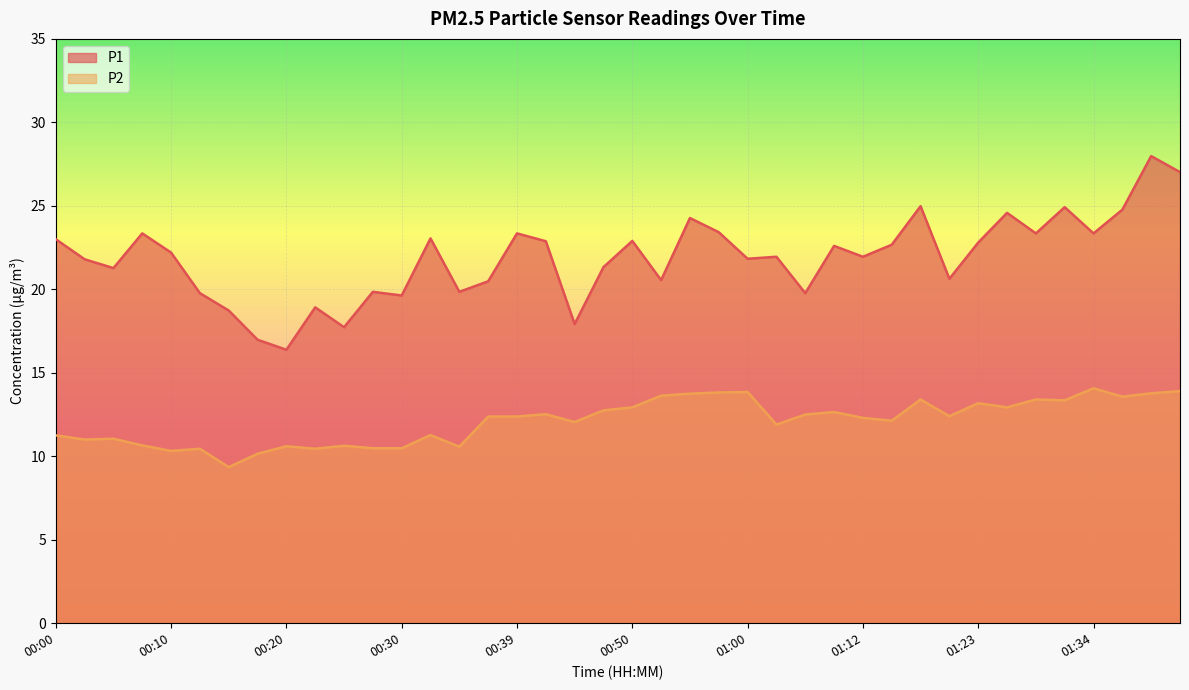

The value of P1 at 01:34 is 23.4. True or false?

True